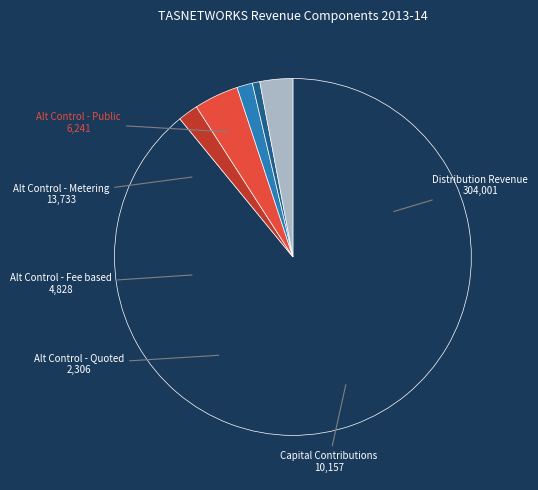

Count the number of slices in the pie.

6